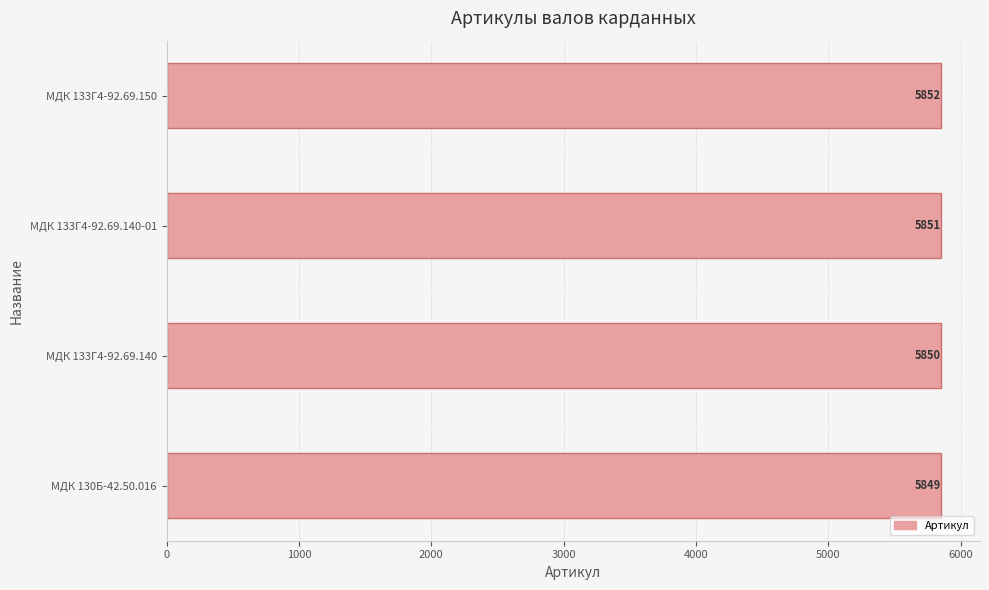

List the labels in order of value, largest first.

МДК 133Г4-92.69.150, МДК 133Г4-92.69.140-01, МДК 133Г4-92.69.140, МДК 130Б-42.50.016